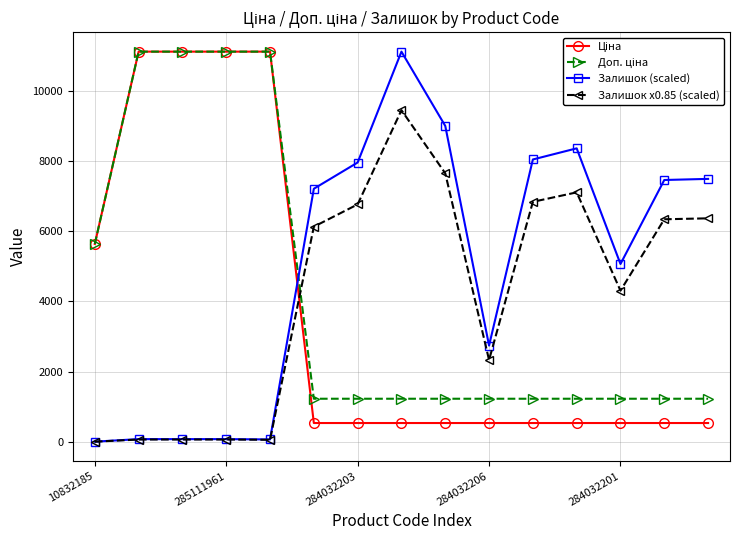

At how many categories does at least one series exceed 8844?

6